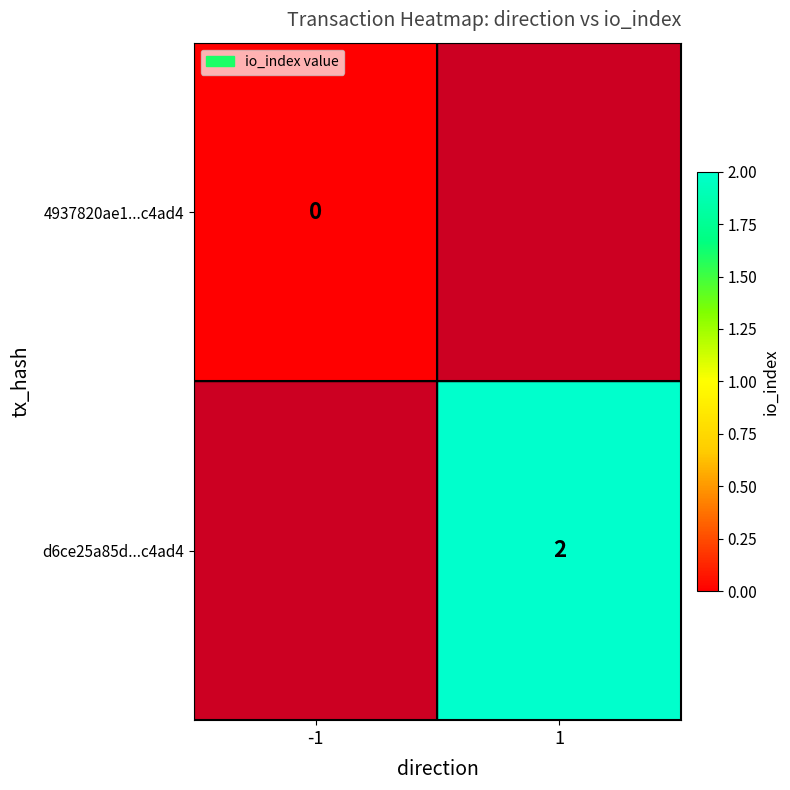

The value of d6ce25a85d...c4ad4 at 1 is 2. True or false?

True